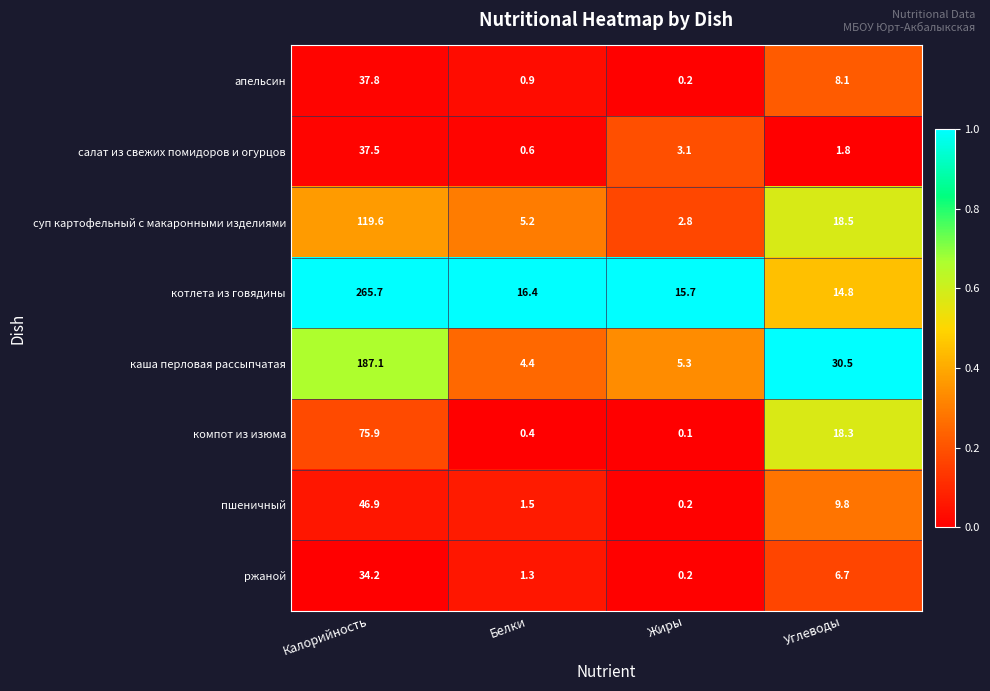

At which category is the sum across all series the highest?

Калорийность